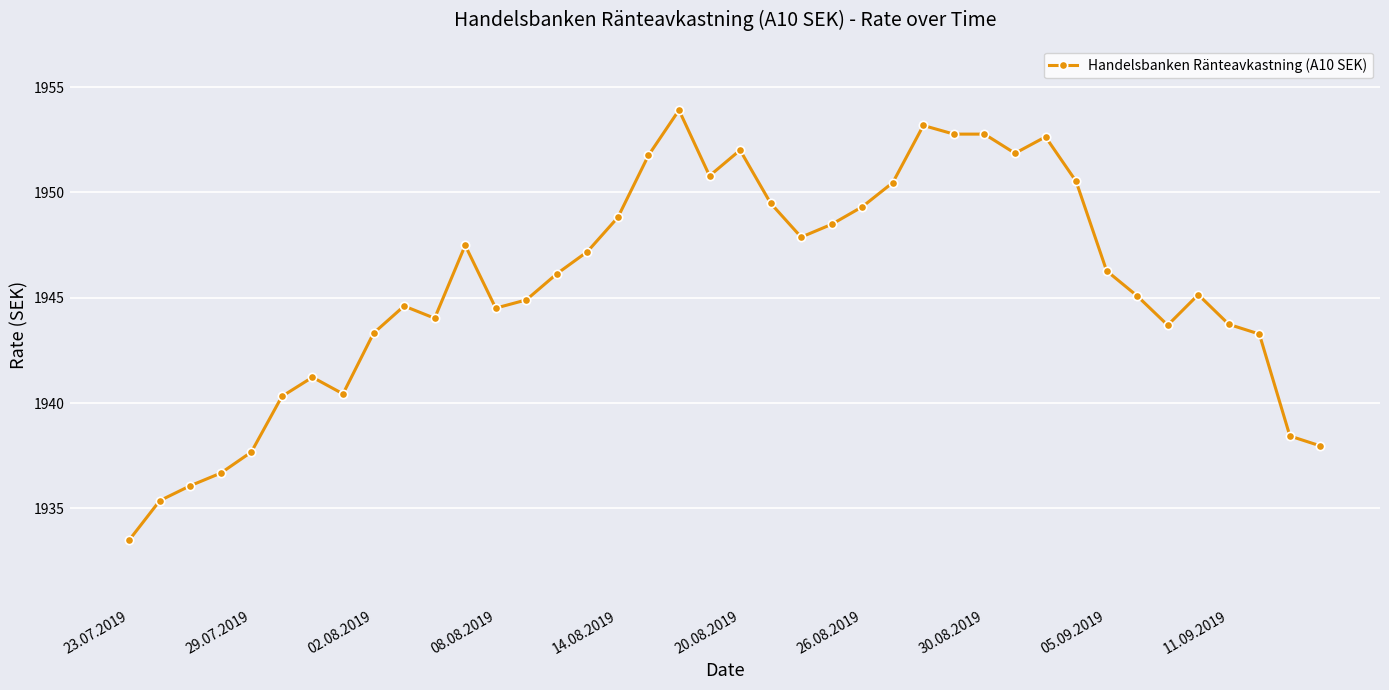

How many data points does each series have?

40